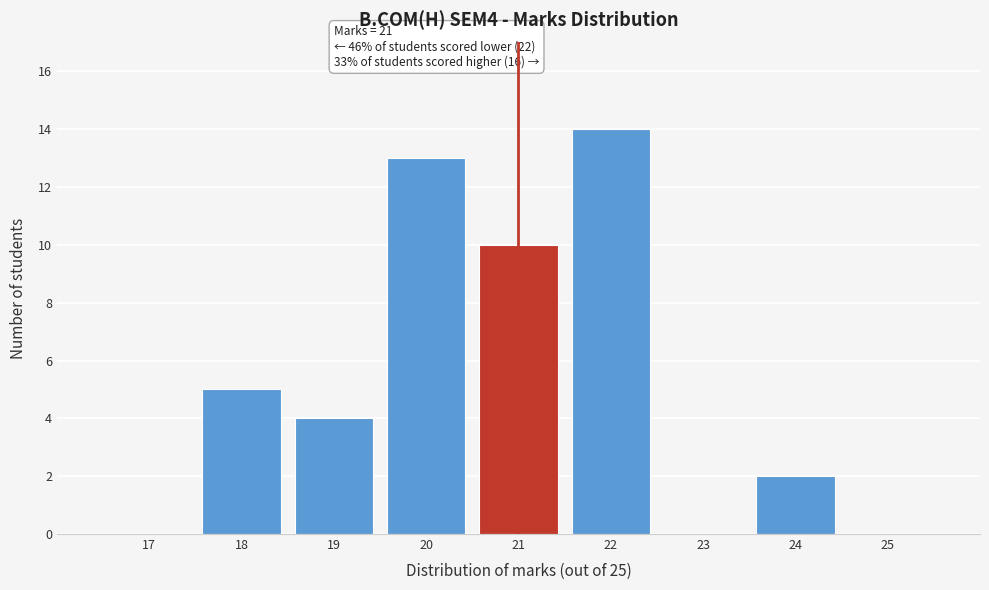

Over which range of the x-axis is the bar tallest?

21.5 to 22.5